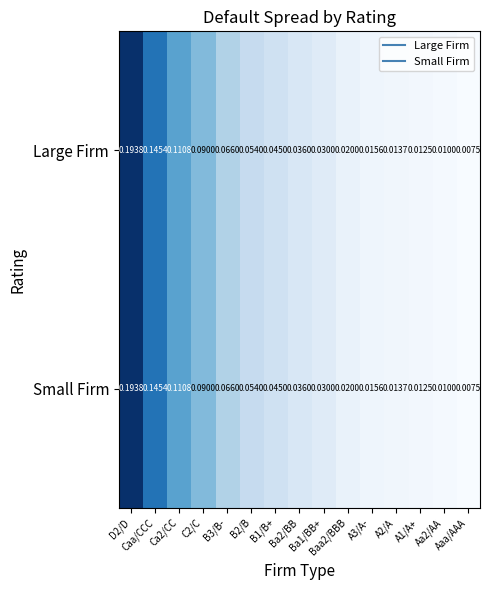

Which series changed the most between B2/B and A3/A-?

Large Firm